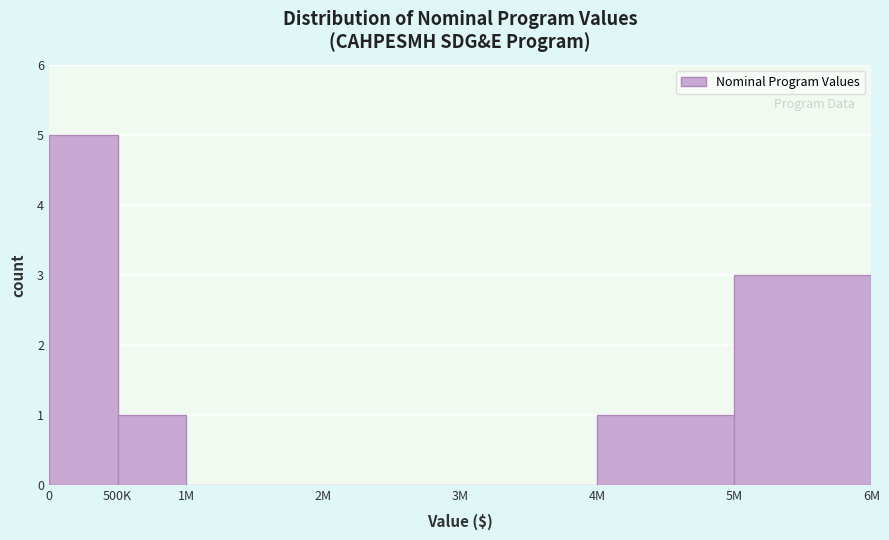

Reading left to right, extract all data points from this chart.

0=5	500K=1	1M=0	2M=0	3M=0	4M=1	5M=3